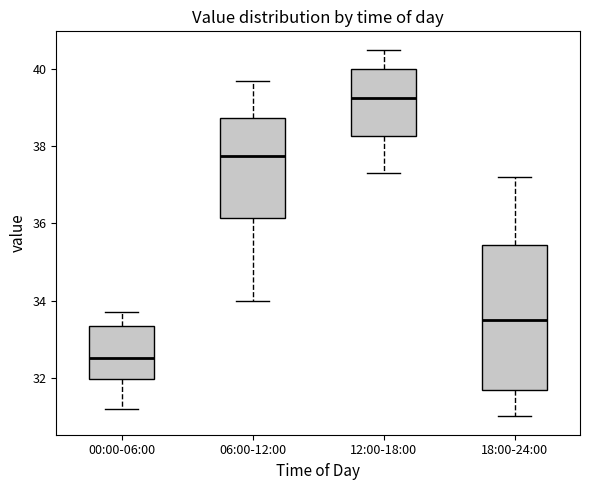

Comparing the boxes themselves (not the whiskers), which one is the tallest?

18:00-24:00